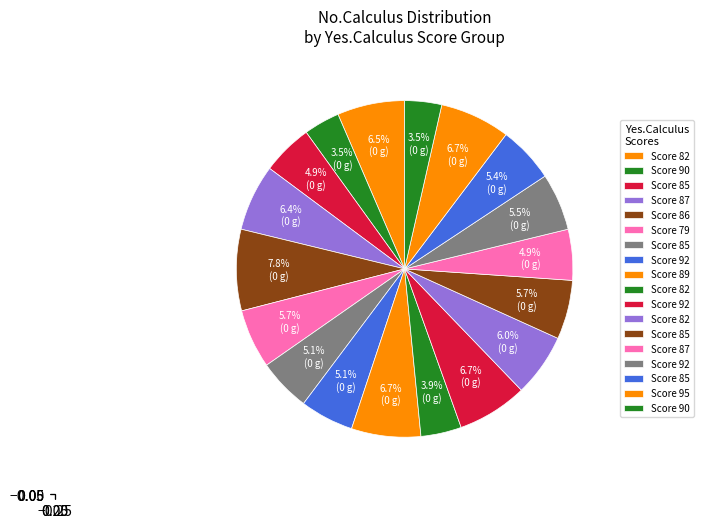

How many segments does this pie chart have?

18